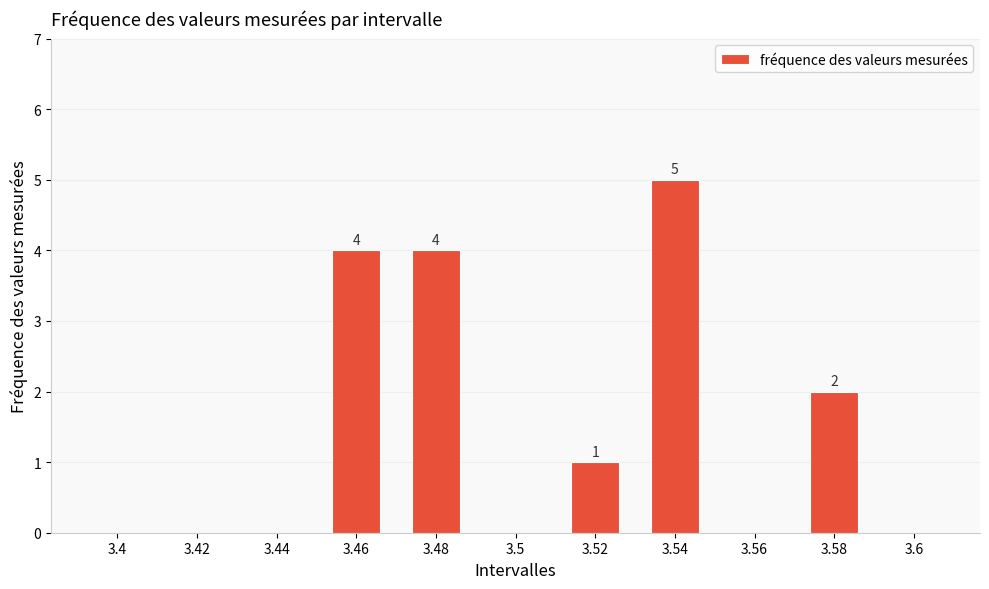

How many values are between 0 and 4?

10